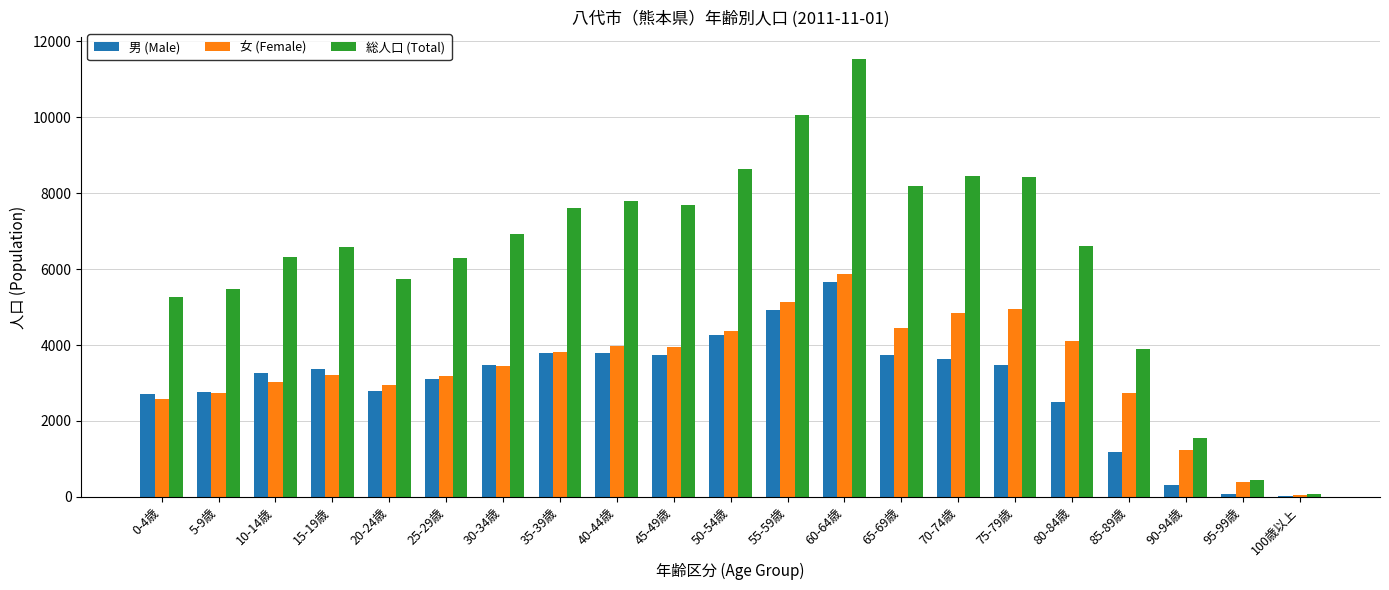

Which series has the largest total across all categories?

総人口 (Total)